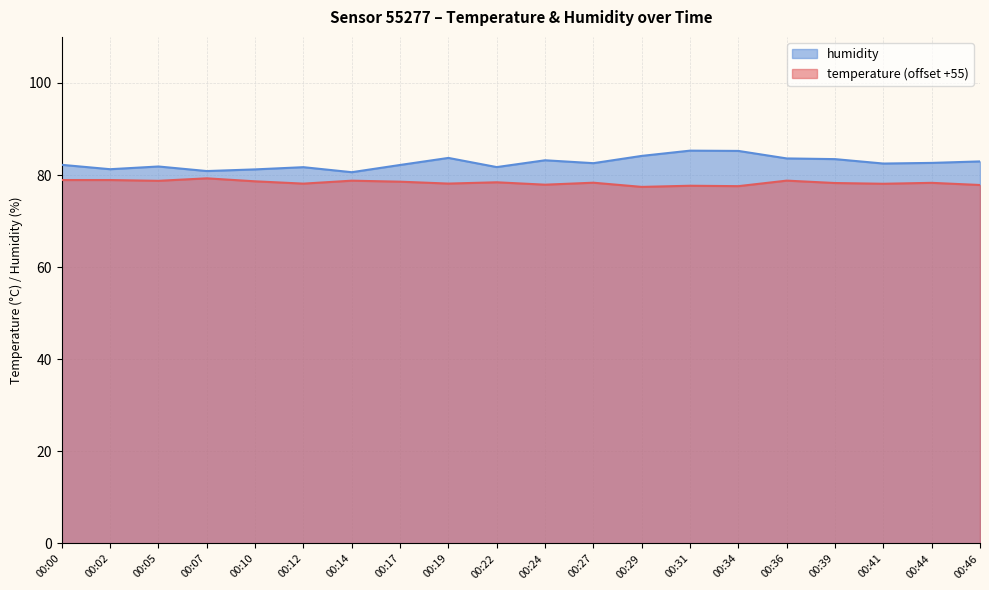

What is the total value across all series at 00:17?

160.8